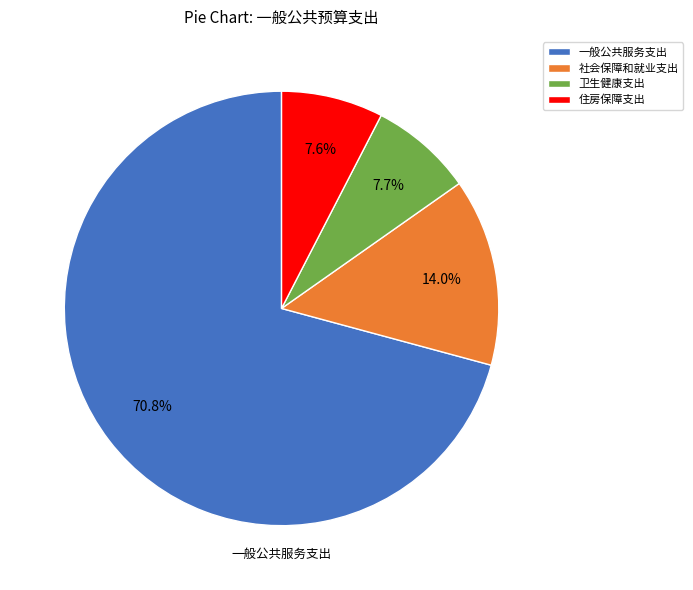

Is there any slice that represents more than half of the pie?

Yes